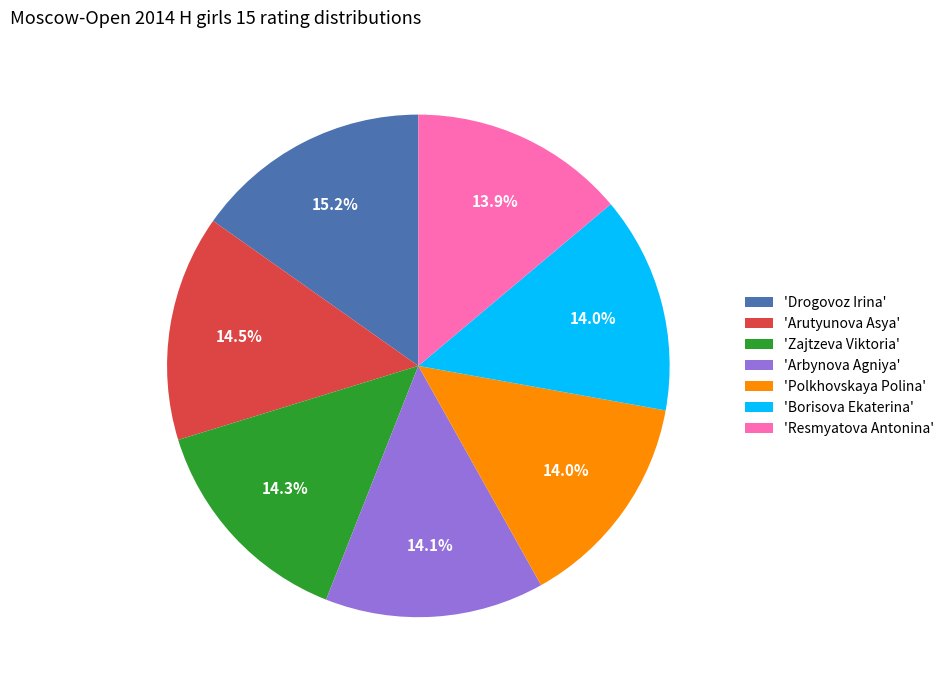

To the nearest percent, what is the difference between the largest and smallest slice percentages?

1%